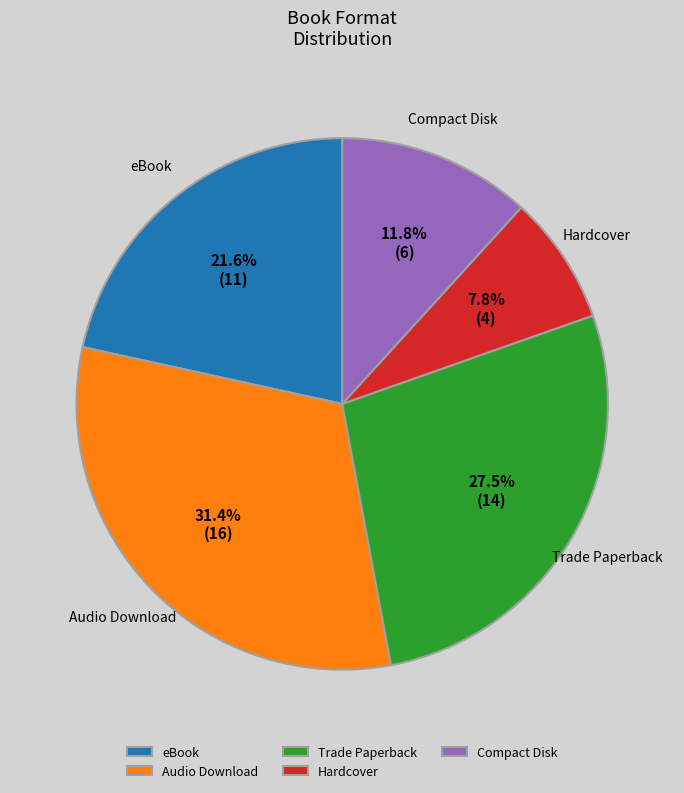

Is there any slice that represents more than half of the pie?

No